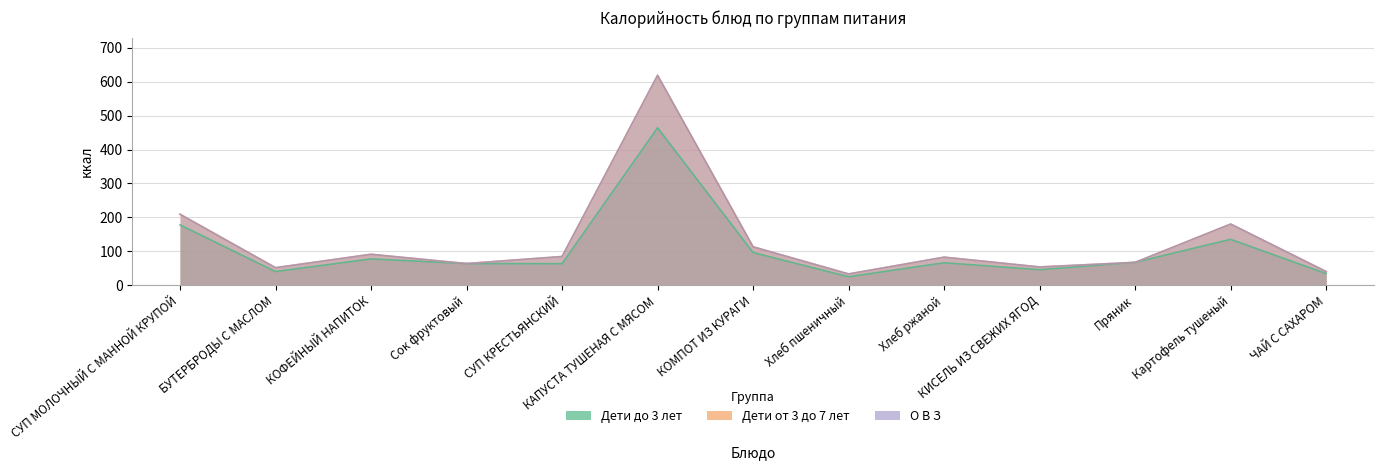

The value of О В З at Картофель тушеный is 180.2. True or false?

True